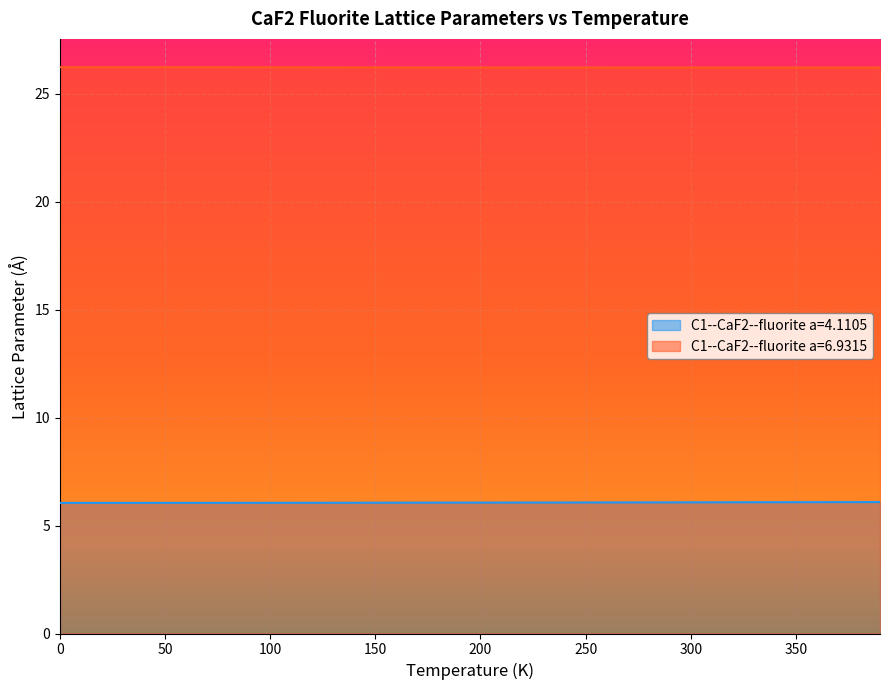

True or false: C1--CaF2--fluorite a=4.1105 and C1--CaF2--fluorite a=6.9315 intersect in this chart.

False